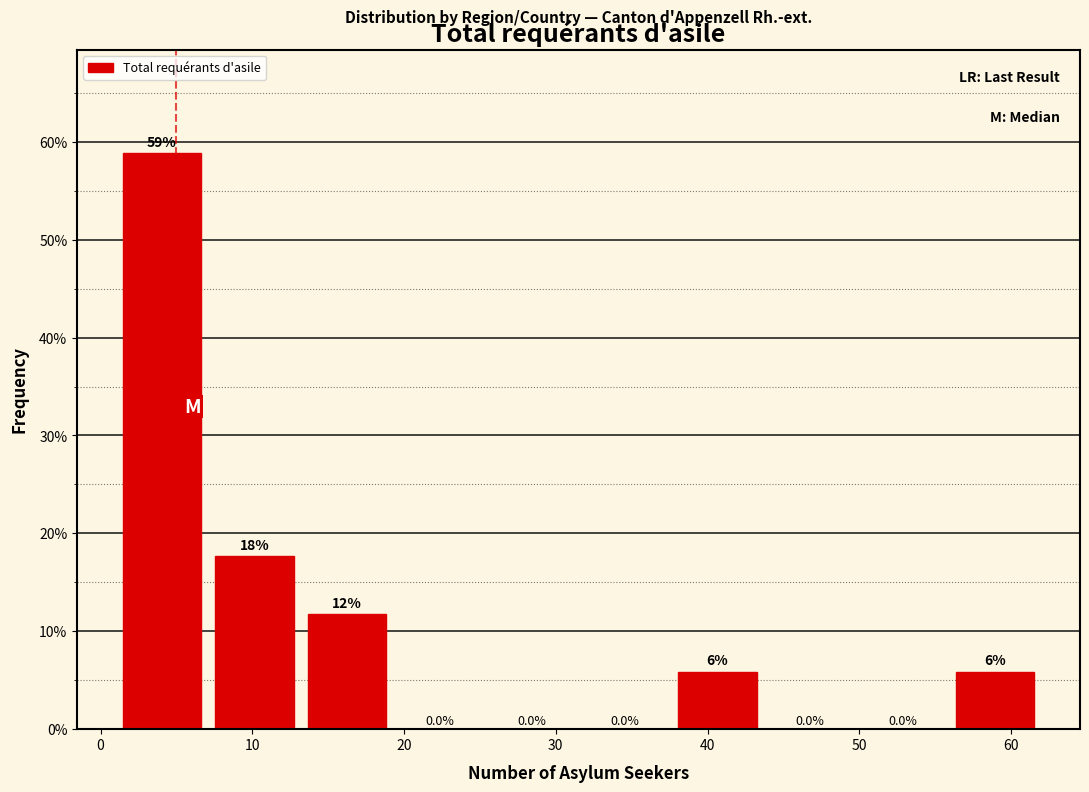

Over which range of the x-axis is the bar tallest?

1.0 to 7.1